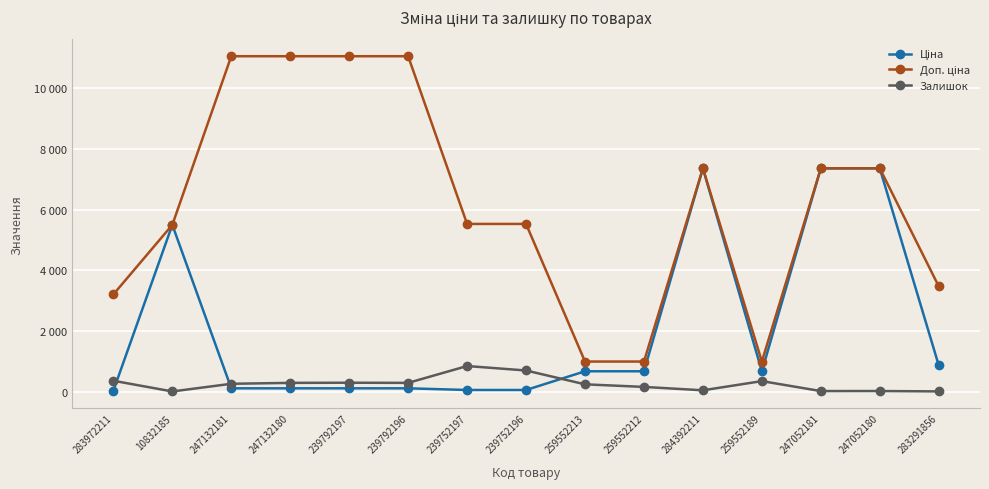

How many times do Ціна and Залишок cross each other?

3